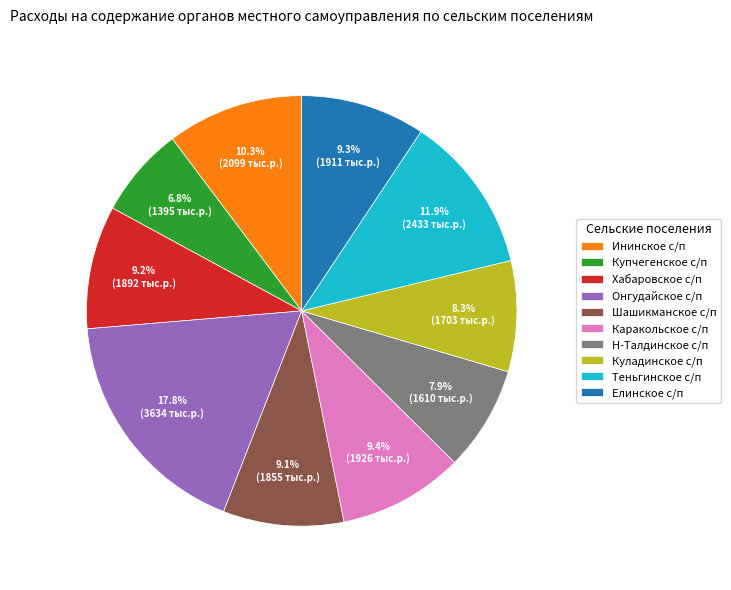

Do Хабаровское с/п and Ининское с/п together represent more than half of the pie?

No